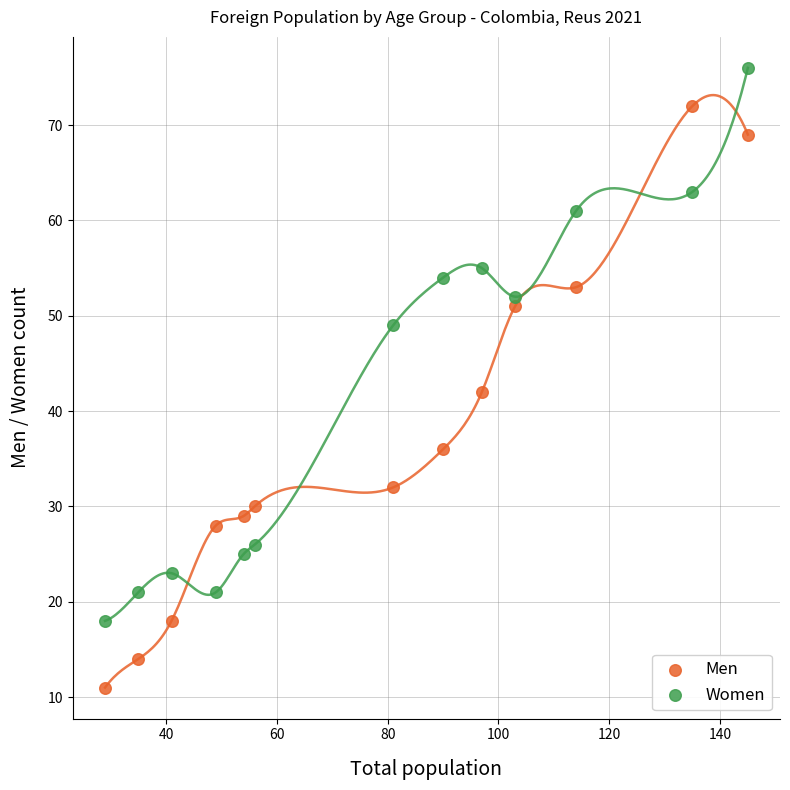

Which series reaches the maximum Y coordinate?

Women